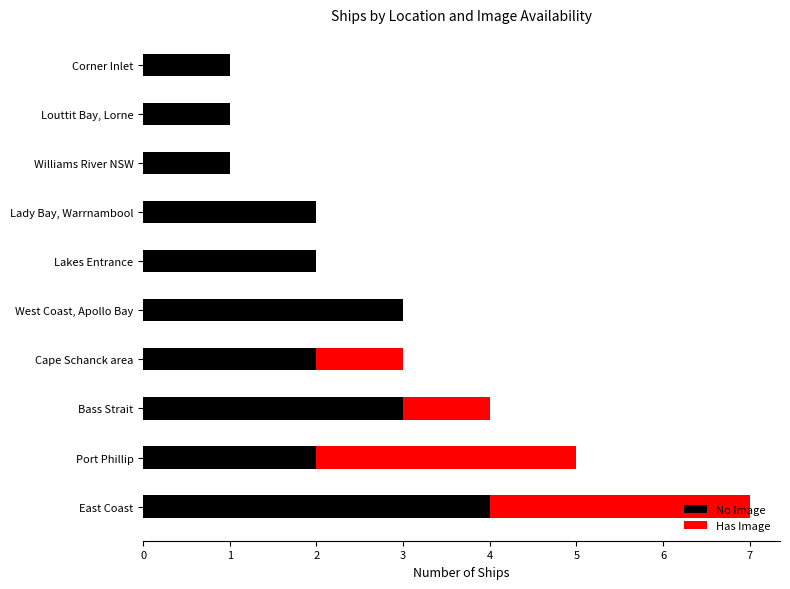

The value of No Image at Lakes Entrance is 2. True or false?

True